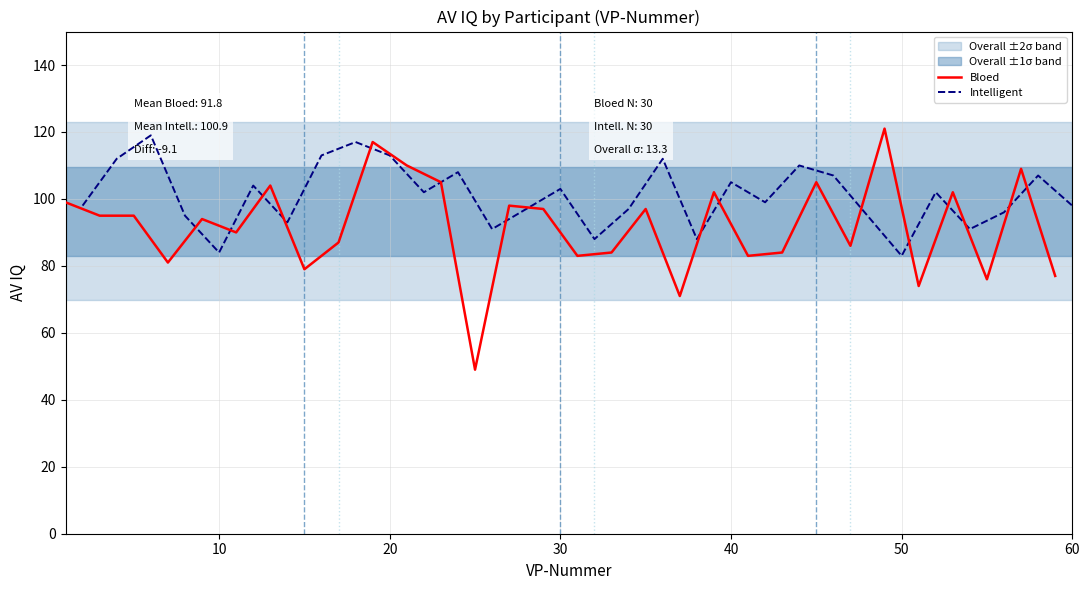

True or false: Bloed has more than 1 points higher than both neighbors.

True